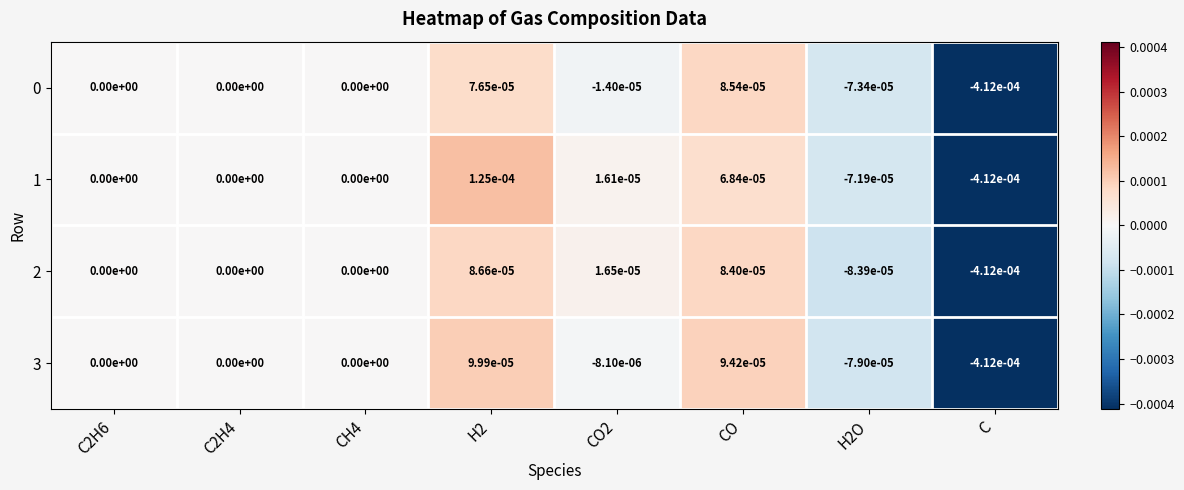

Between H2 and CO, which series saw the biggest shift?

1